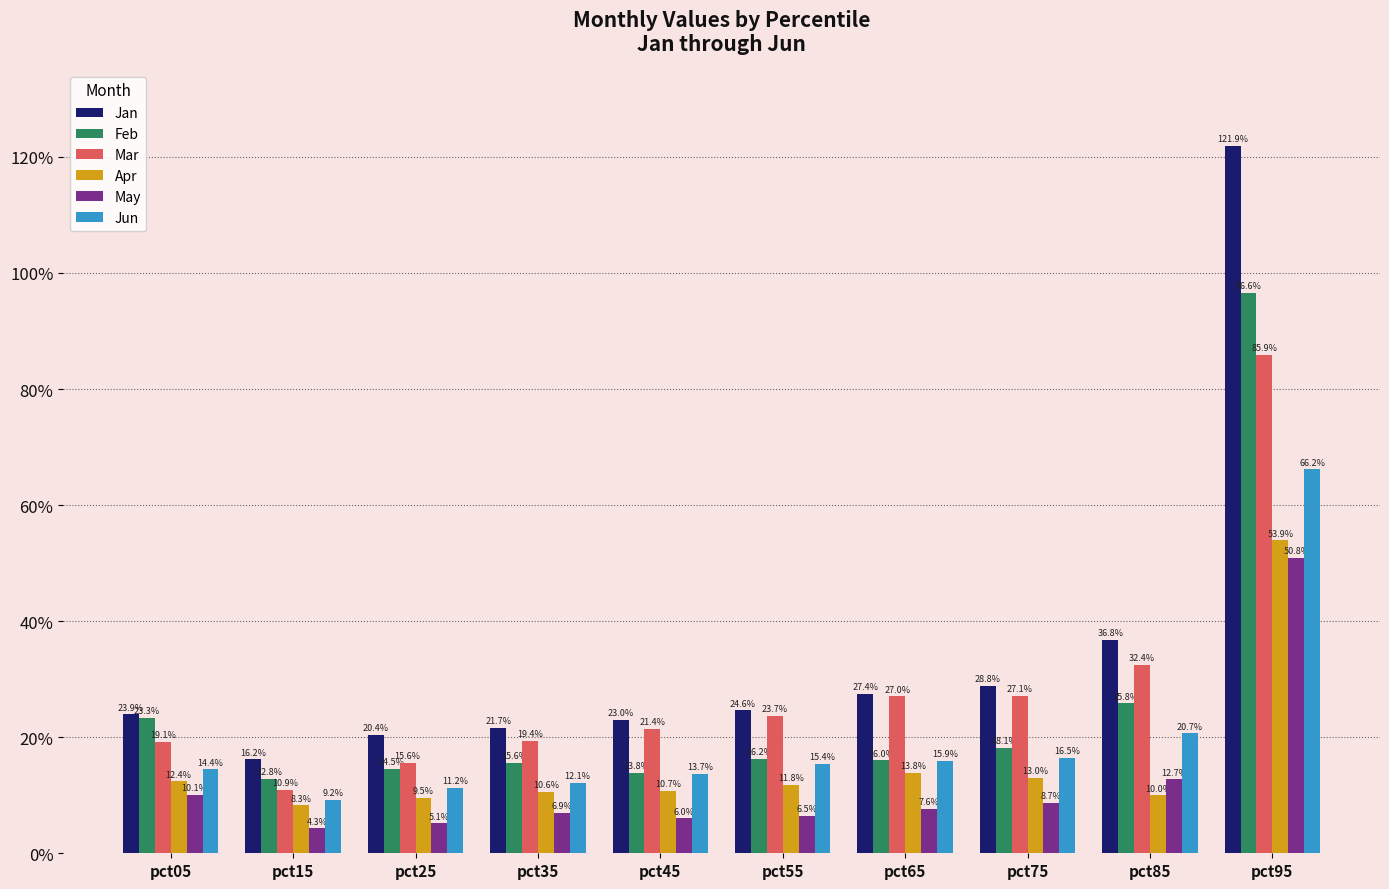

What are all the series names shown in the legend?

Jan, Feb, Mar, Apr, May, Jun